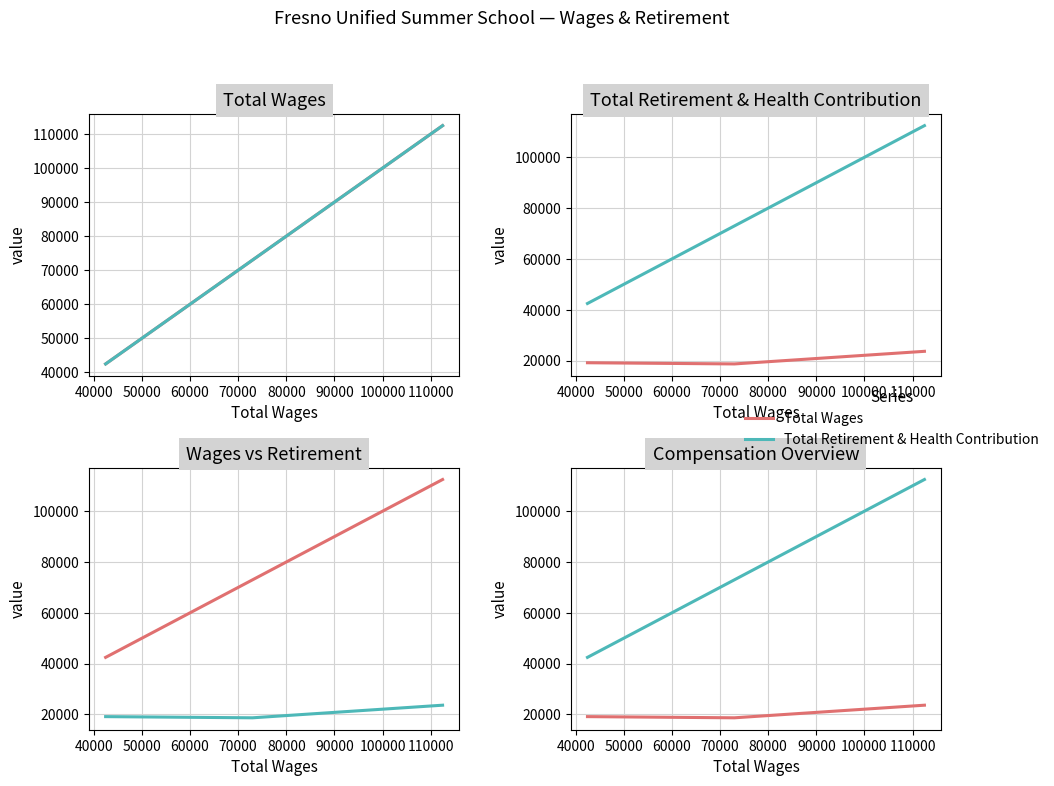

Reading right to left, list all the values displayed in this chart.

Total Wages: 23630	18666	19132
Total Retirement & Health Contribution: 112469	72987	42458